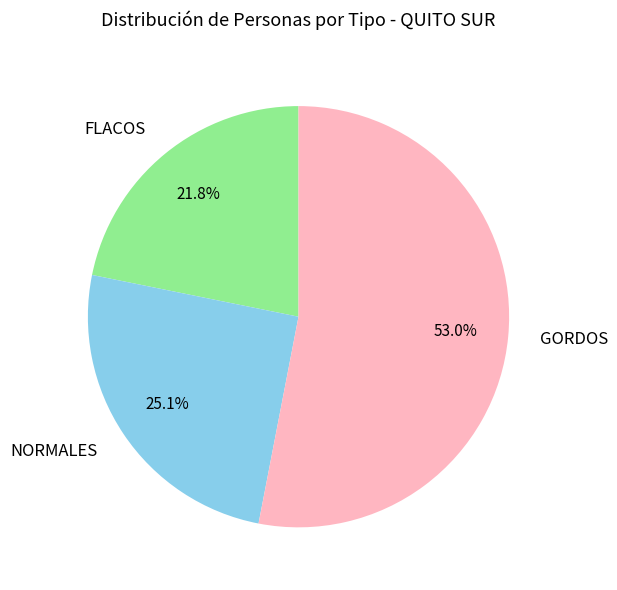

What is the largest slice in the pie chart?

GORDOS